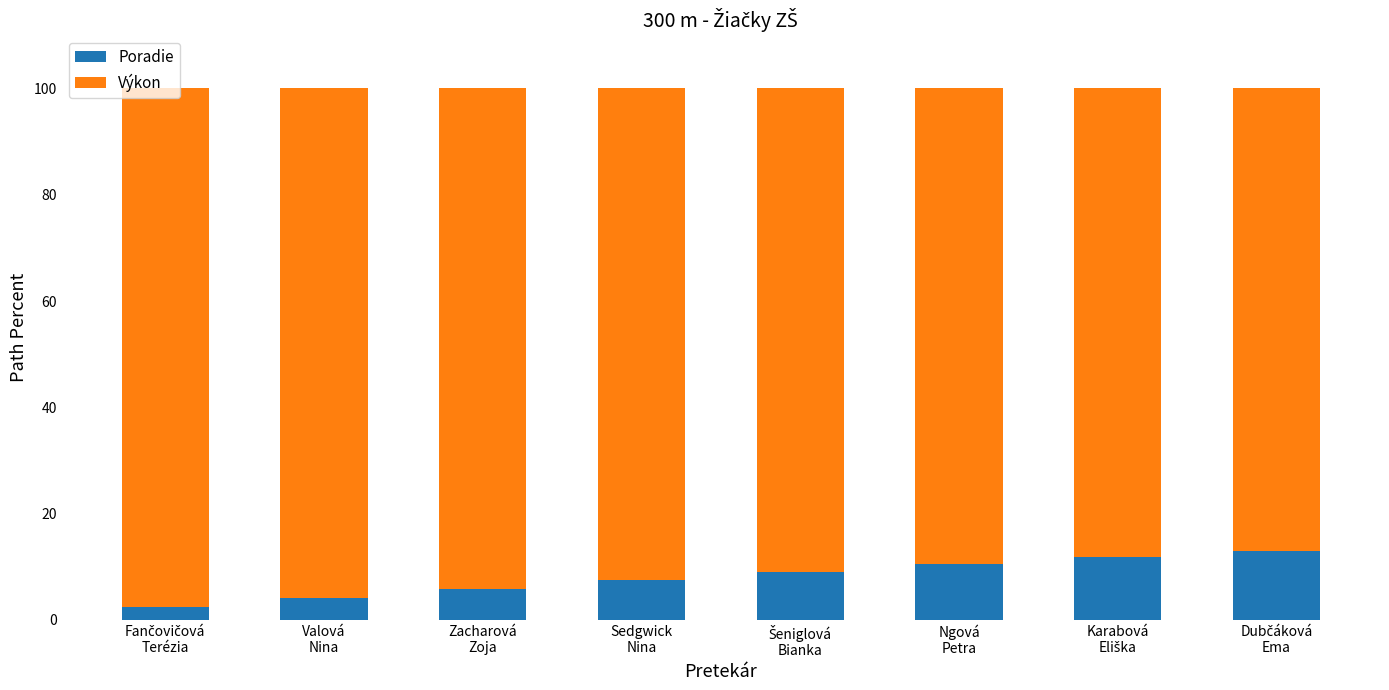

The value of Poradie at Zacharová
Zoja is 5.8. True or false?

True